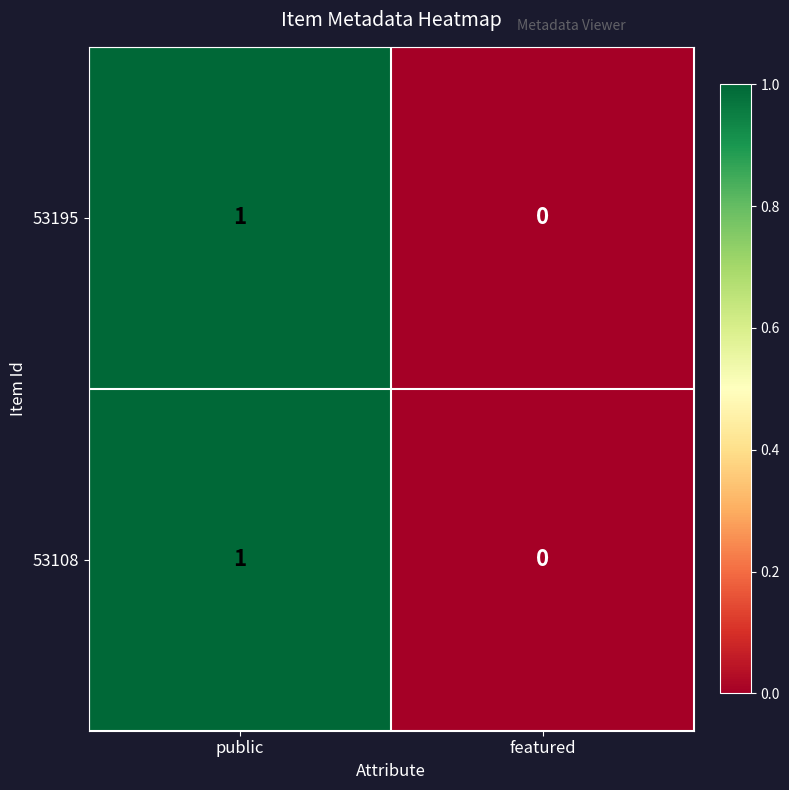

The 53108 series shows 1 at public. True or false?

True